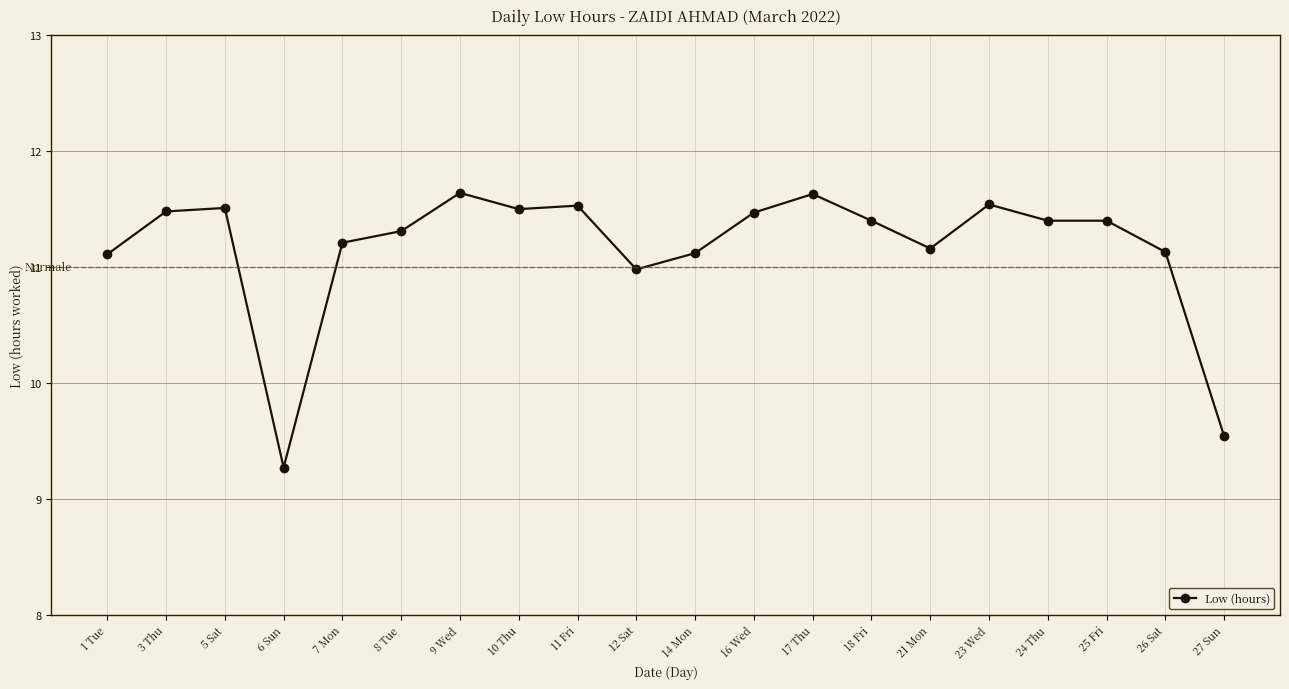

Reading left to right, transcribe all the data shown in this chart.

11.1	11.5	11.5	9.3	11.2	11.3	11.6	11.5	11.5	11.0	11.1	11.5	11.6	11.4	11.2	11.5	11.4	11.4	11.1	9.5